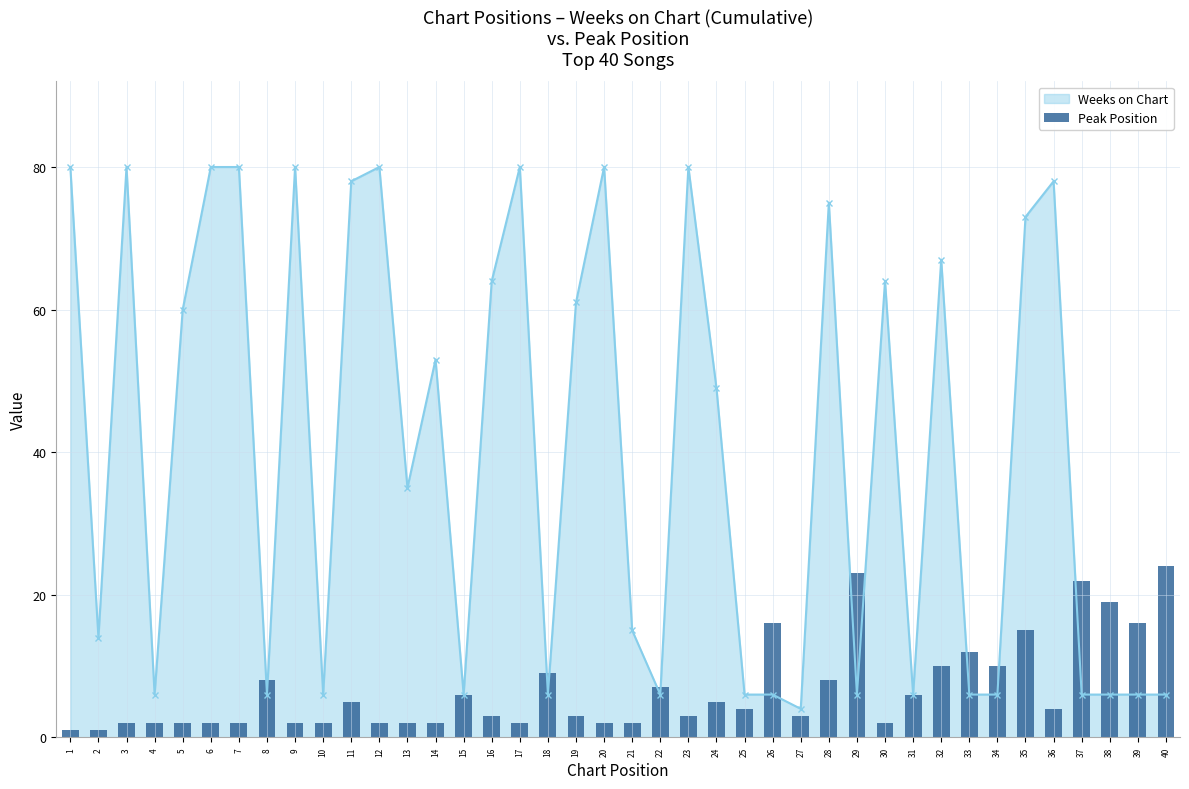

List the labels in order of value, largest first.

40, 29, 37, 38, 26, 39, 35, 33, 32, 34, 18, 8, 28, 22, 15, 31, 11, 24, 25, 36, 16, 19, 23, 27, 3, 4, 5, 6, 7, 9, 10, 12, 13, 14, 17, 20, 21, 30, 1, 2